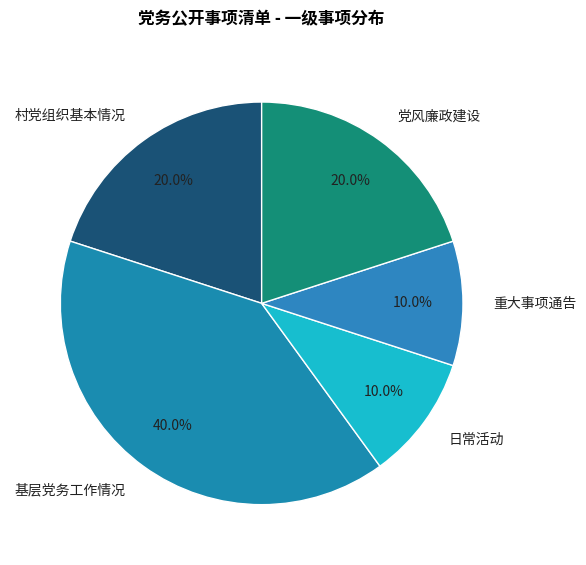

What is the largest slice in the pie chart?

基层党务工作情况